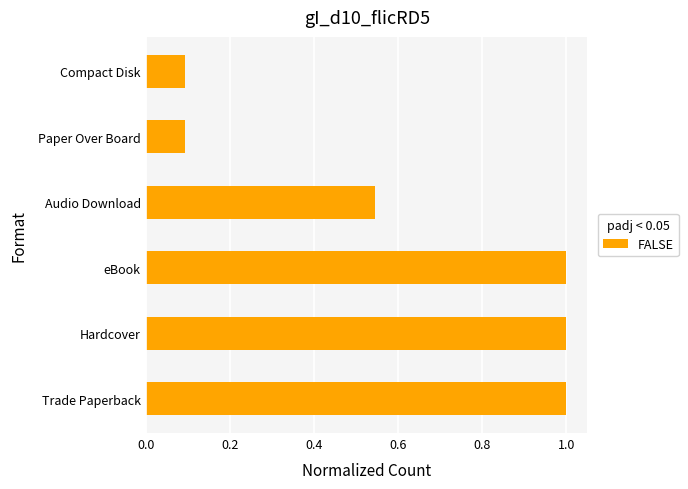

Which has a higher value, Trade Paperback or Paper Over Board?

Trade Paperback